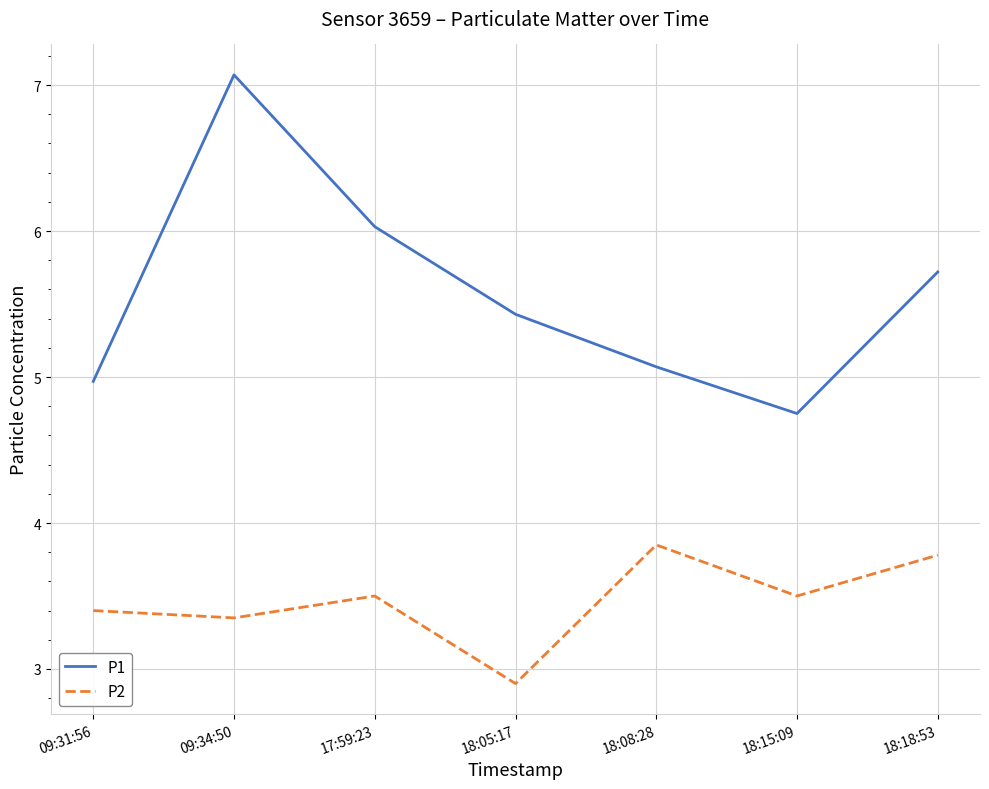

Which category has the lowest value across all series?

18:05:17